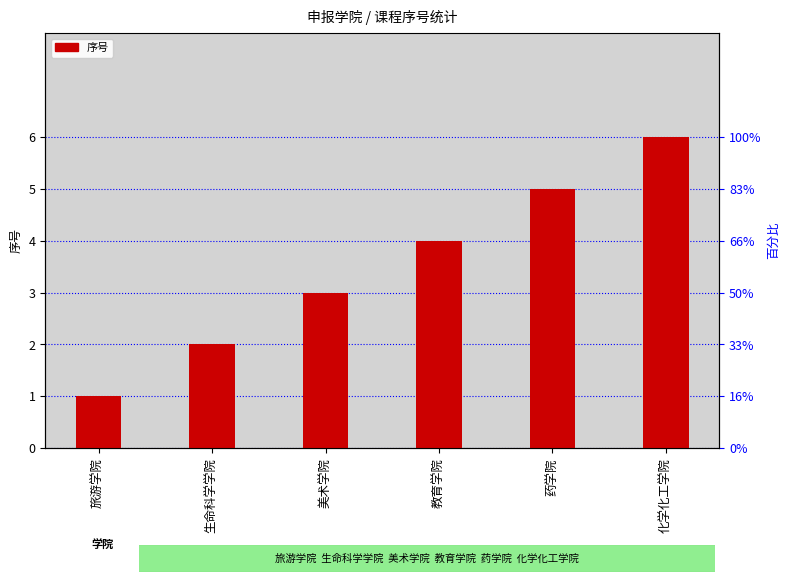

How many categories are shown in the chart?

6